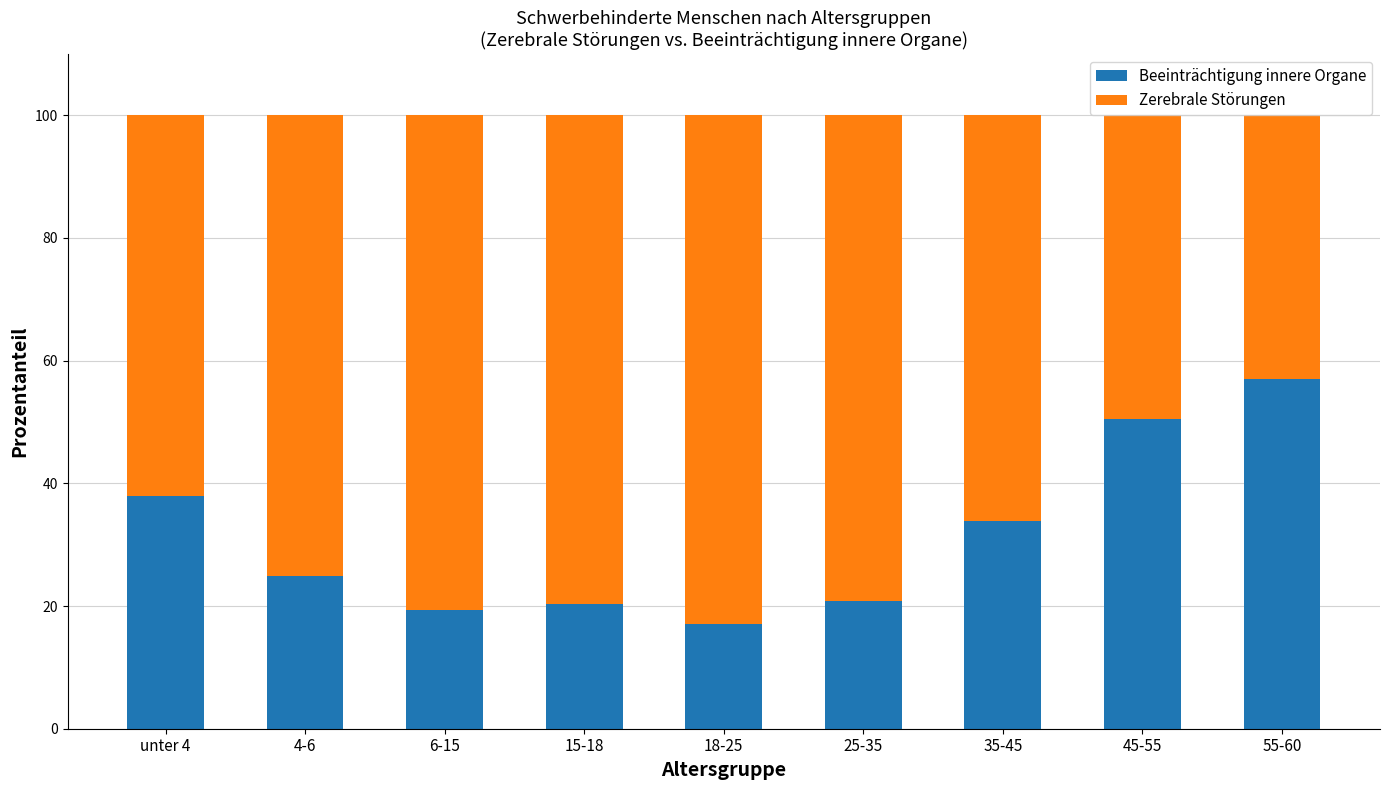

How many bars are there in total?

9